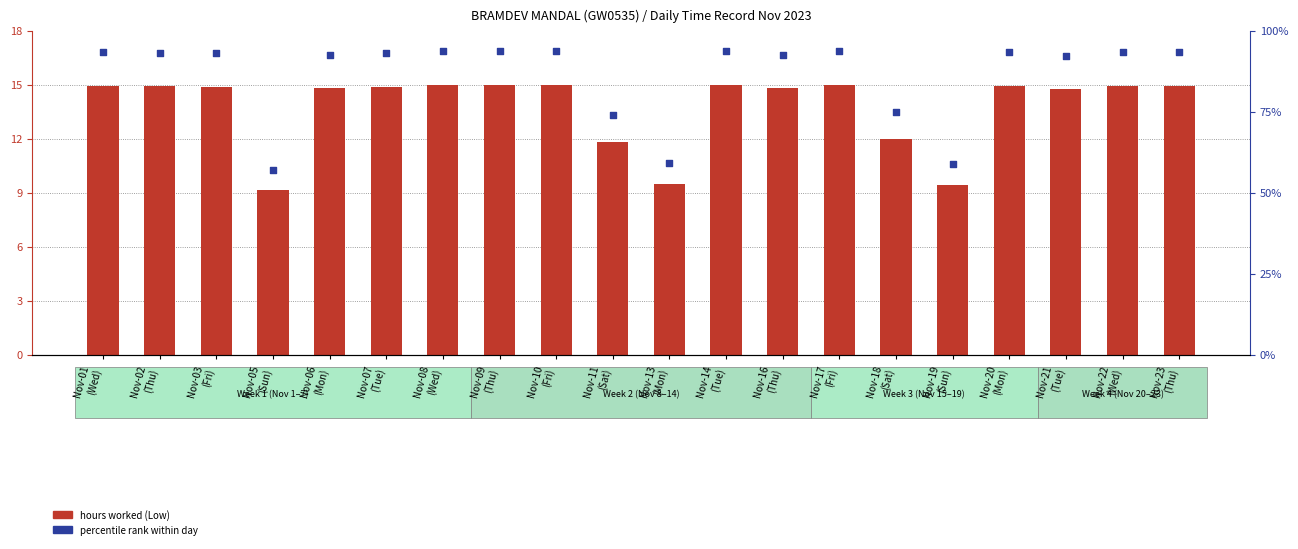

Which series has the largest total across all categories?

percentile rank within day